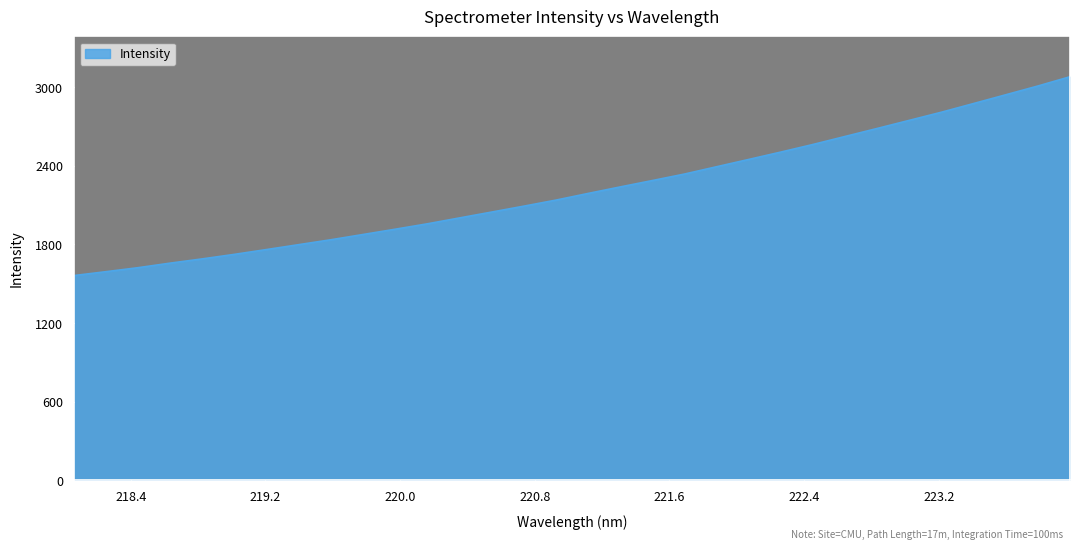

What is the greatest value displayed?

3079.9